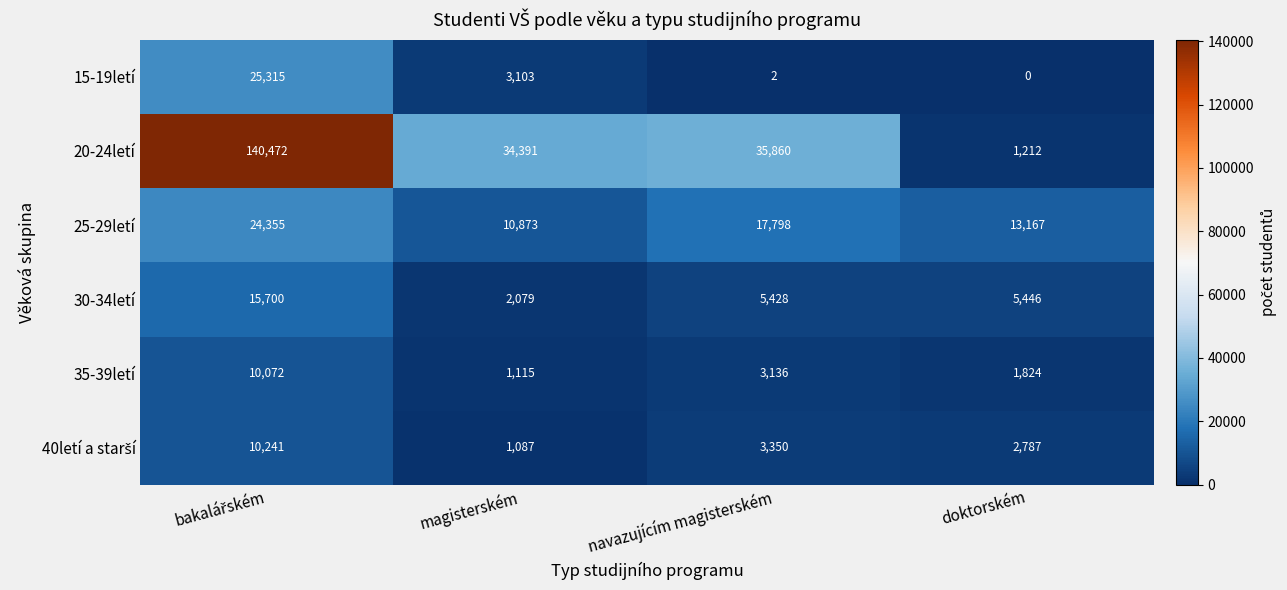

What is the sum of the 25-29letí values at doktorském and navazujícím magisterském?

30965